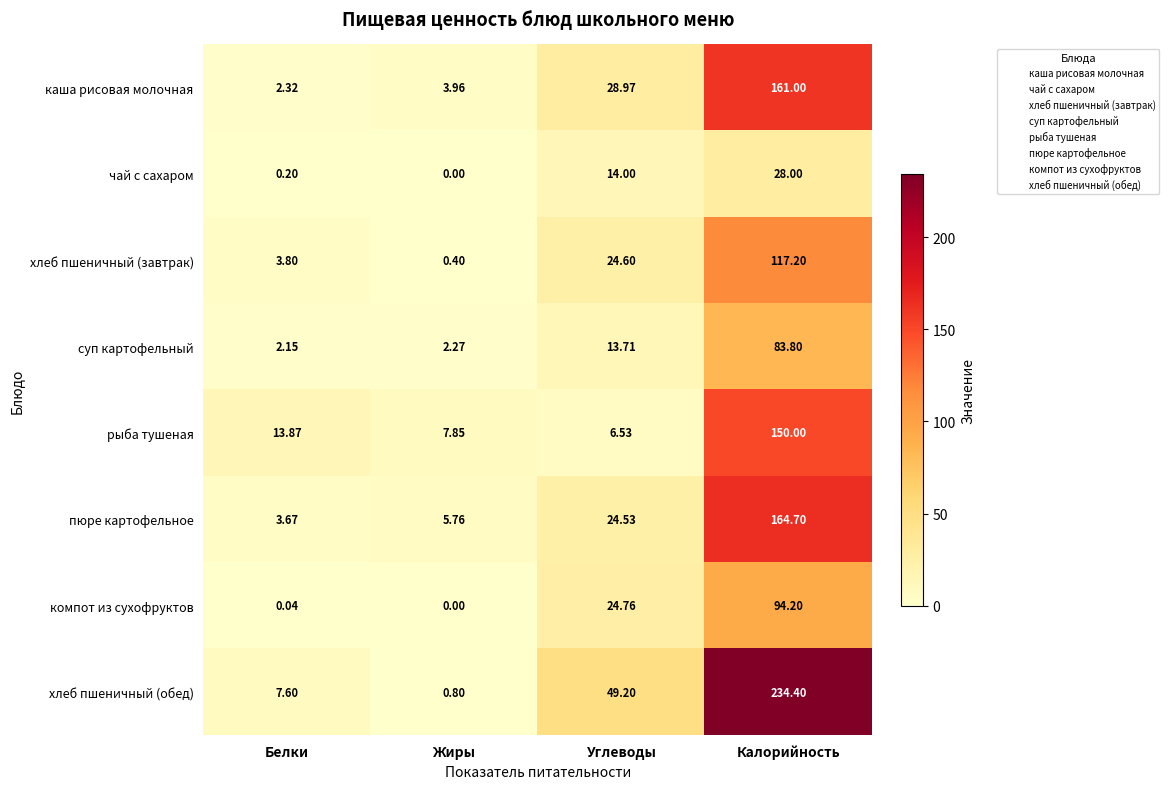

List the series in order of their peak value, highest first.

хлеб пшеничный (обед), пюре картофельное, каша рисовая молочная, рыба тушеная, хлеб пшеничный (завтрак), компот из сухофруктов, суп картофельный, чай с сахаром